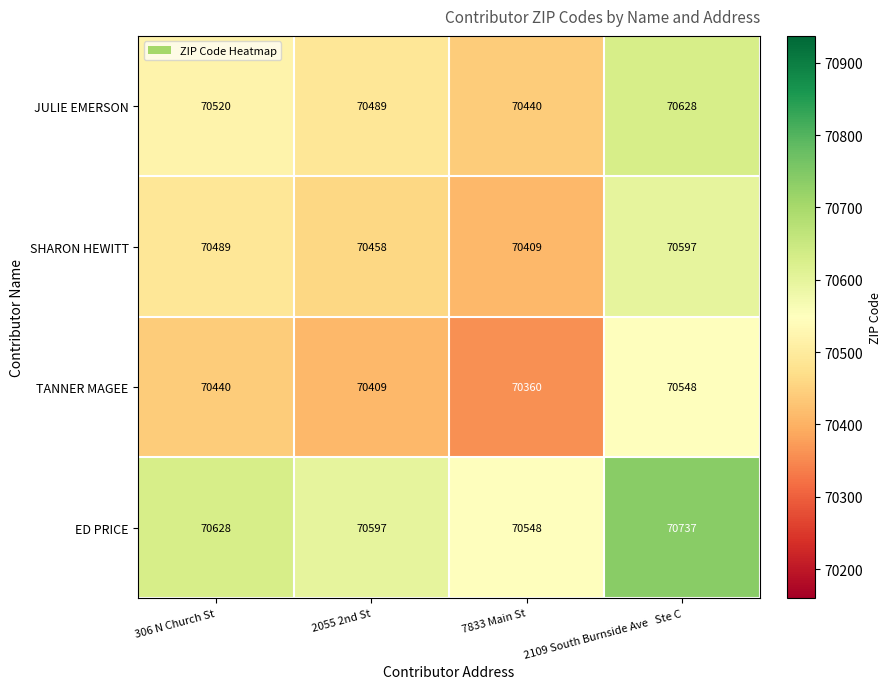

How many categories are shown in the chart?

4